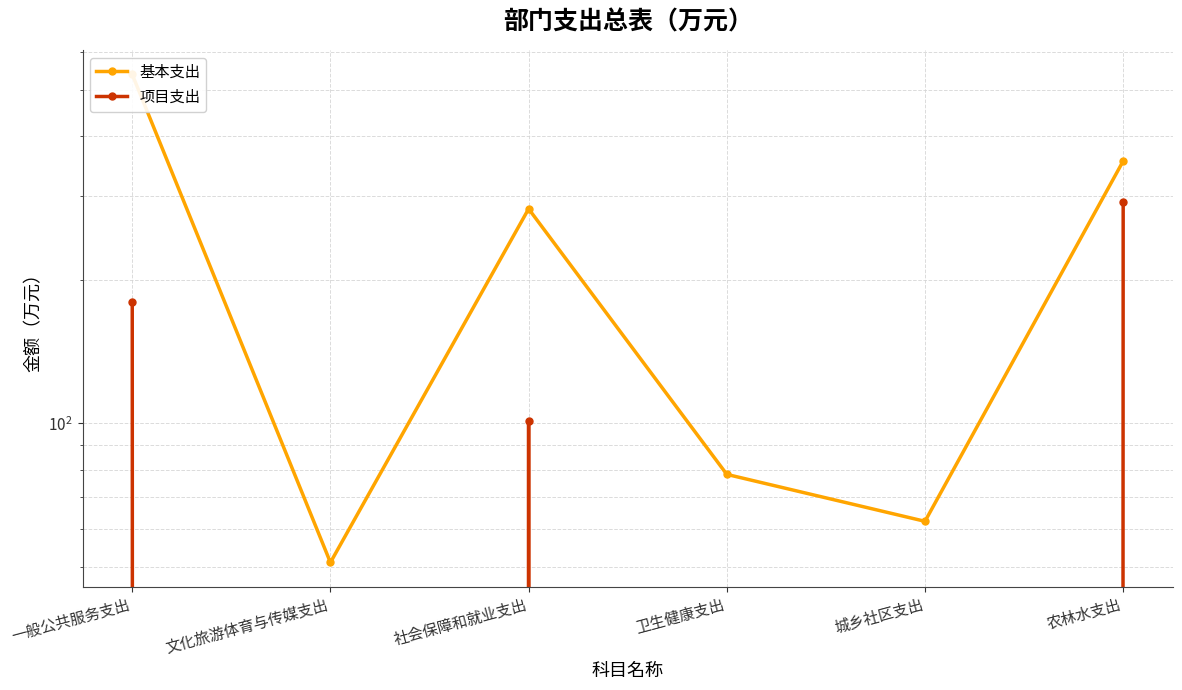

Where does the 项目支出 series first go above 101?

一般公共服务支出